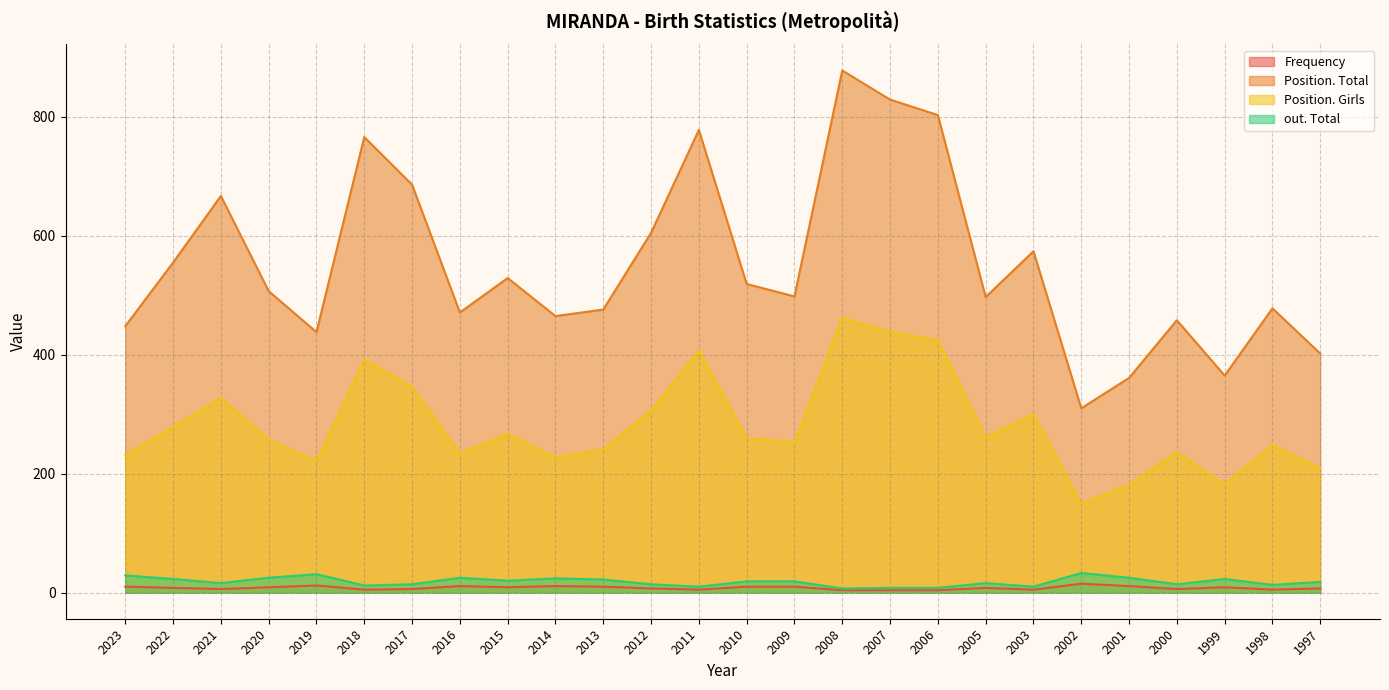

What are all the series names shown in the legend?

Frequency, Position. Total, Position. Girls, out. Total